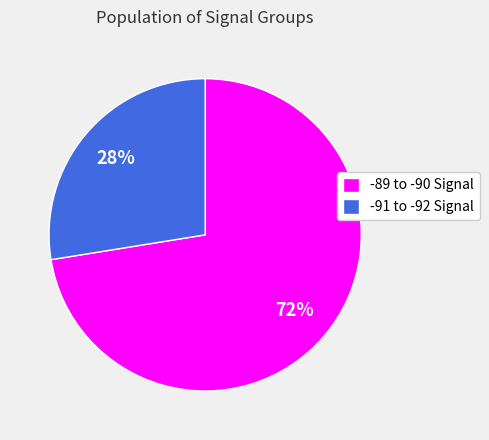

Which has a higher value, -89 to -90 Signal or -91 to -92 Signal?

-89 to -90 Signal